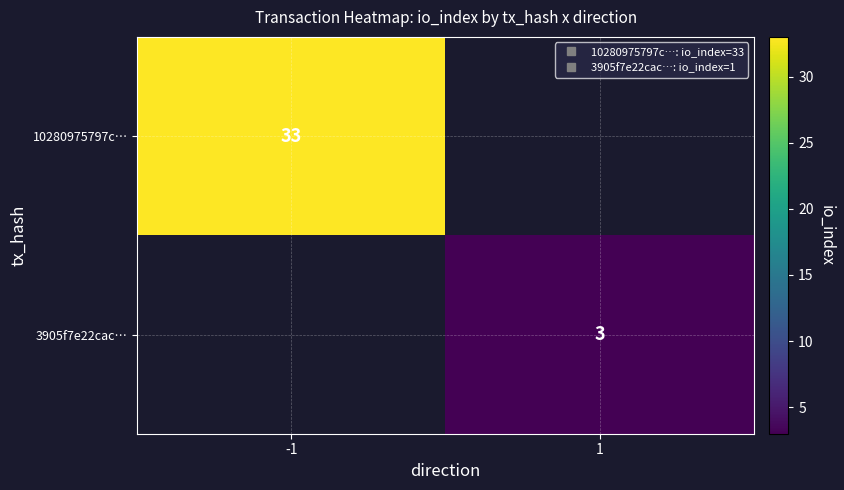

What is the highest value of the row_0 series?

33.0